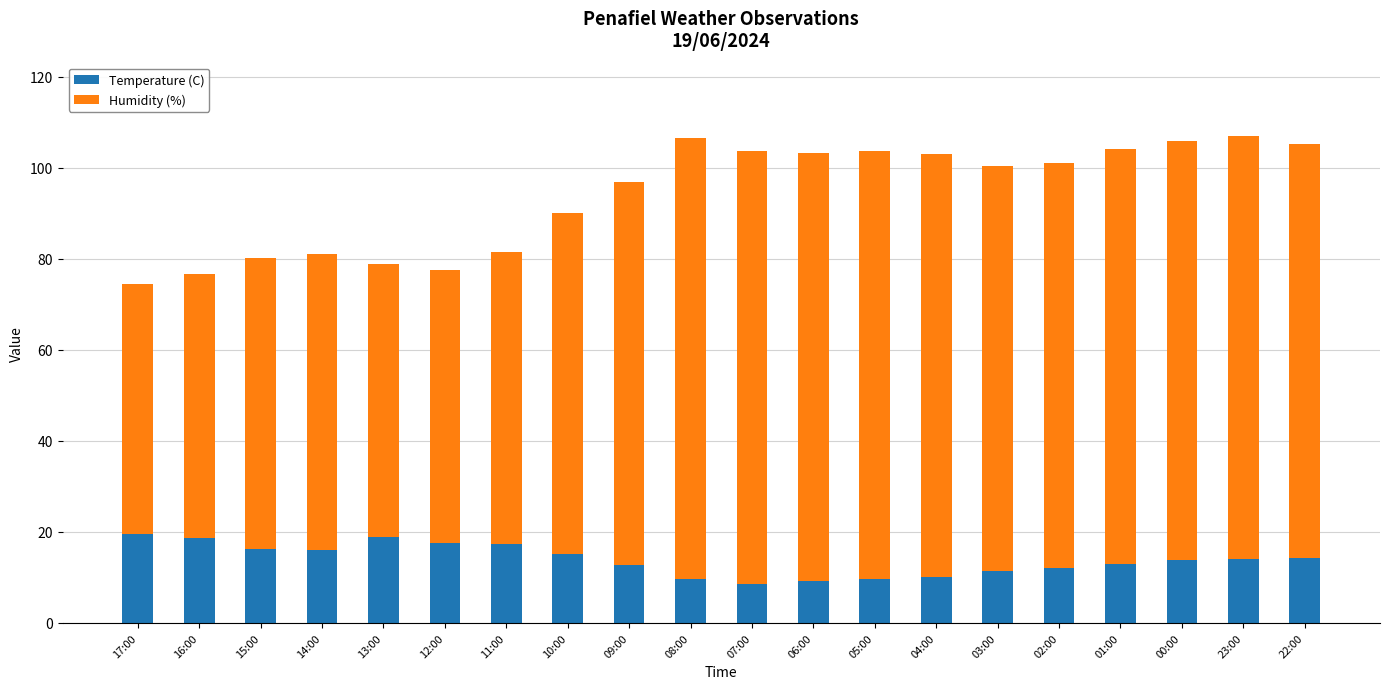

What is the minimum value for Temperature (C)?

8.6